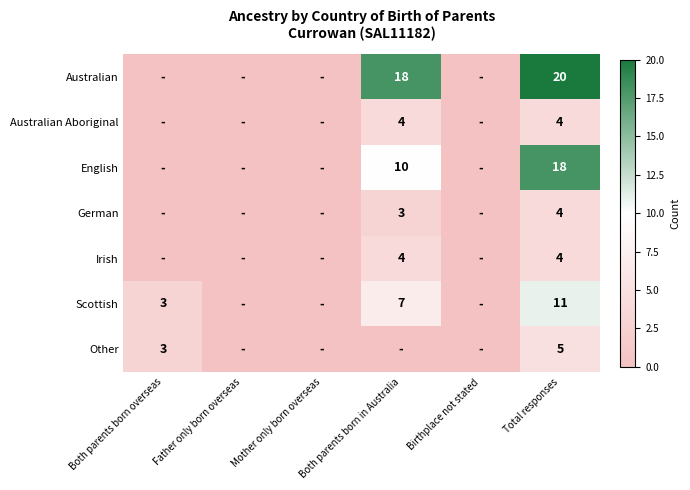

At which category is the sum across all series the highest?

Total responses